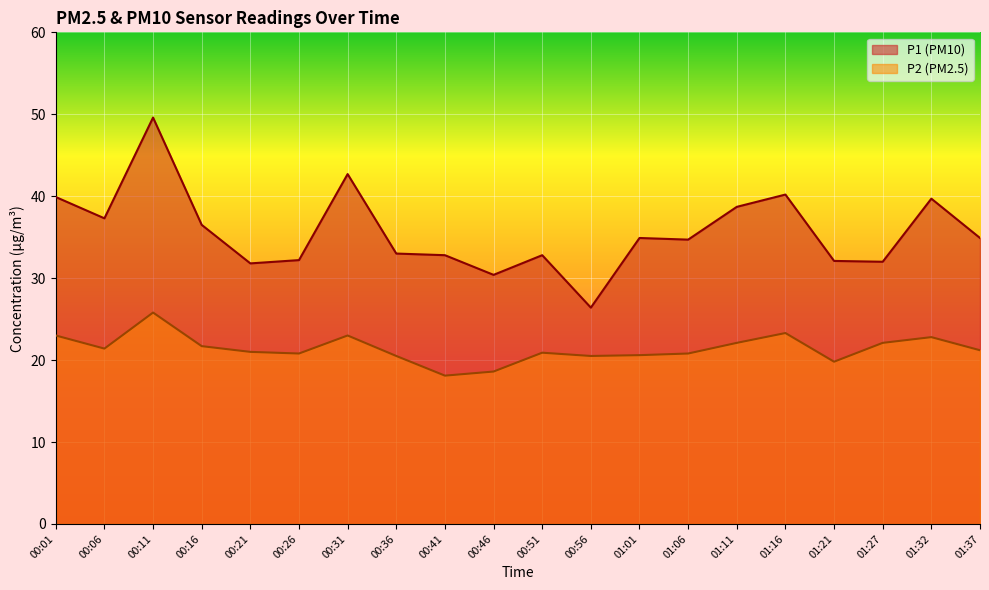

How many data points in P2 are less than 21?

9